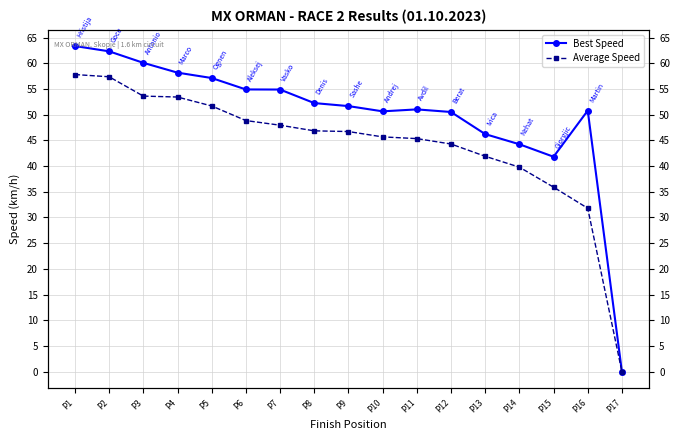

Is this an area chart (filled region under the line)?

No